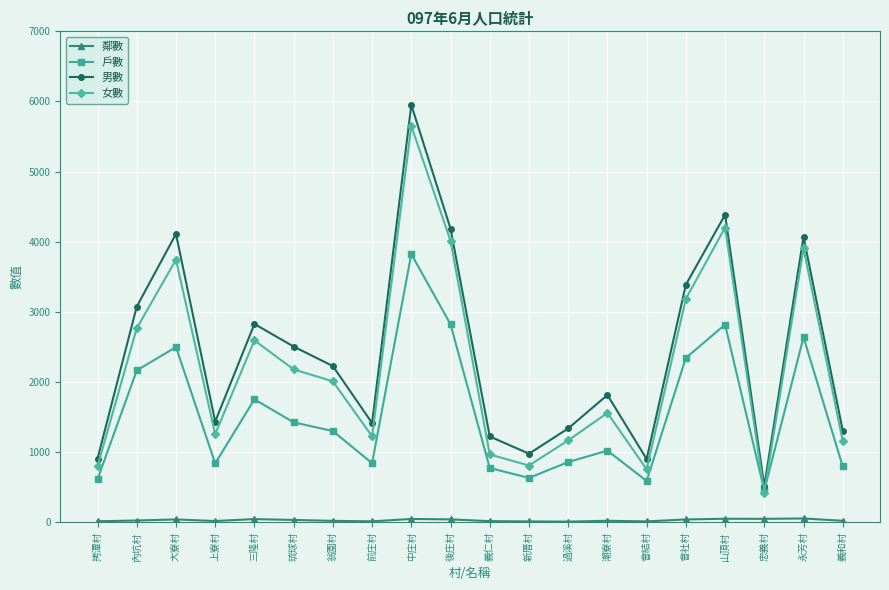

At which category does 男數 reach its first local valley?

上寮村